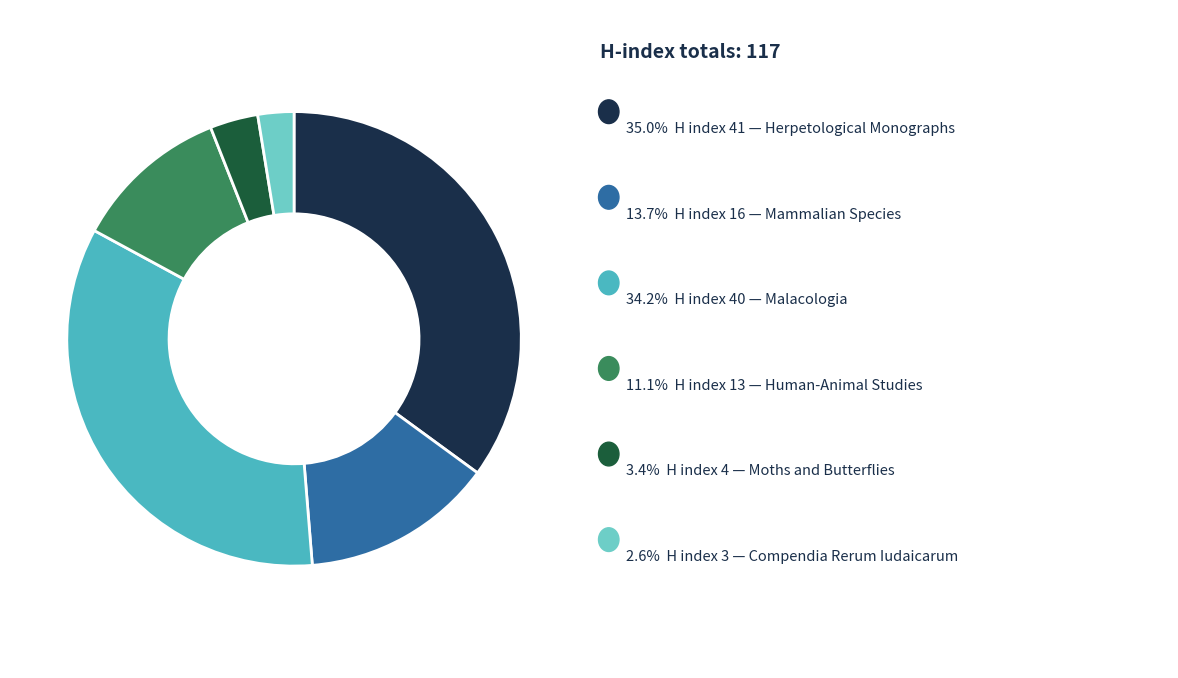

Is there any slice that represents more than half of the pie?

No